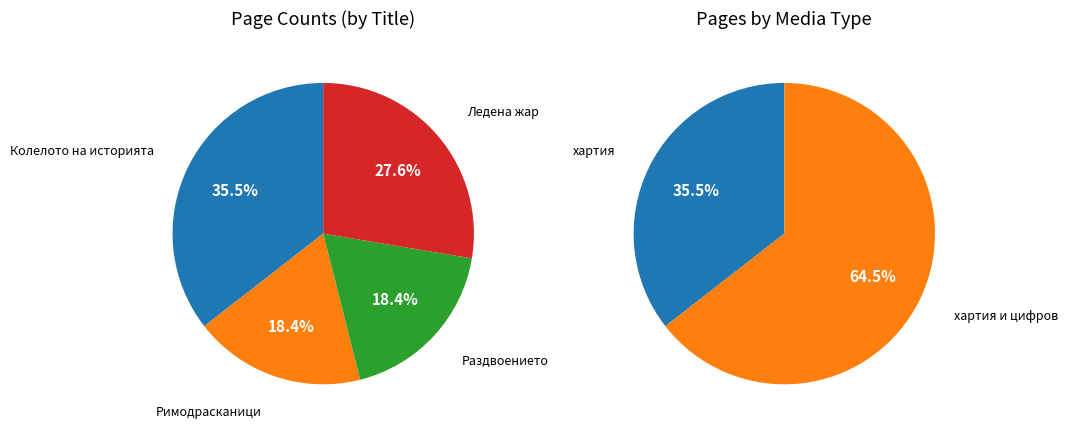

Is Ледена жар (2675) the majority of the pie?

No